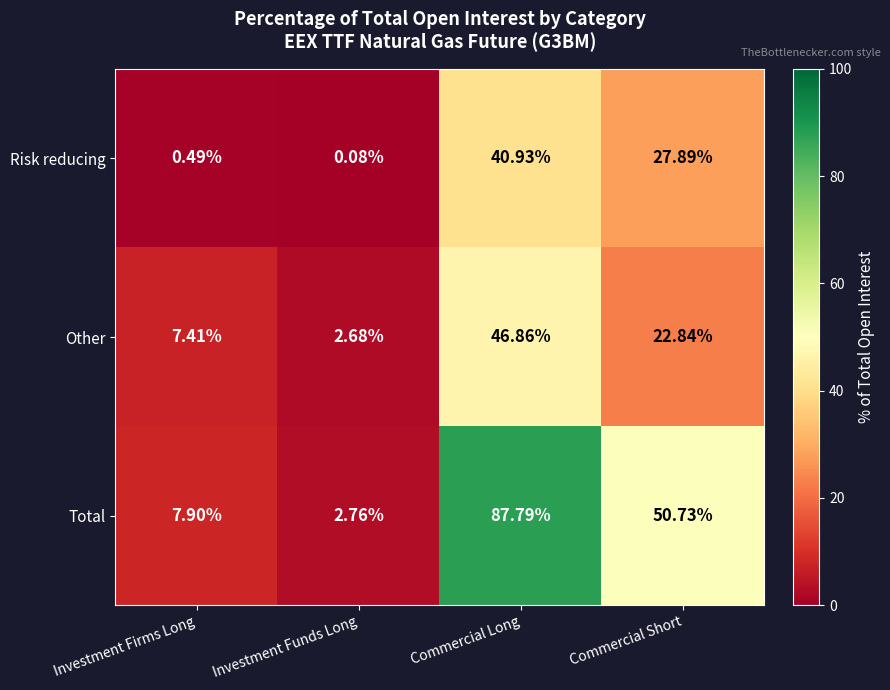

Which label corresponds to the largest value in the chart?

Commercial Long